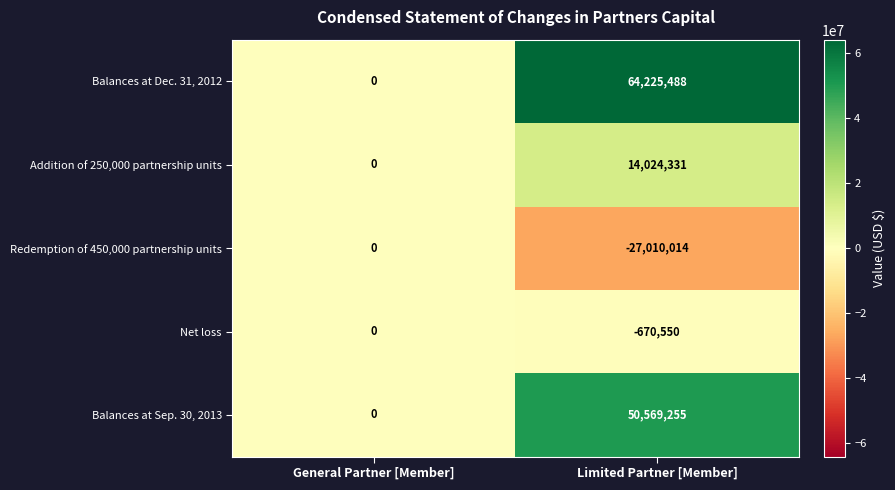

Between General Partner [Member] and Limited Partner [Member], which series saw the biggest shift?

Balances at Dec. 31, 2012